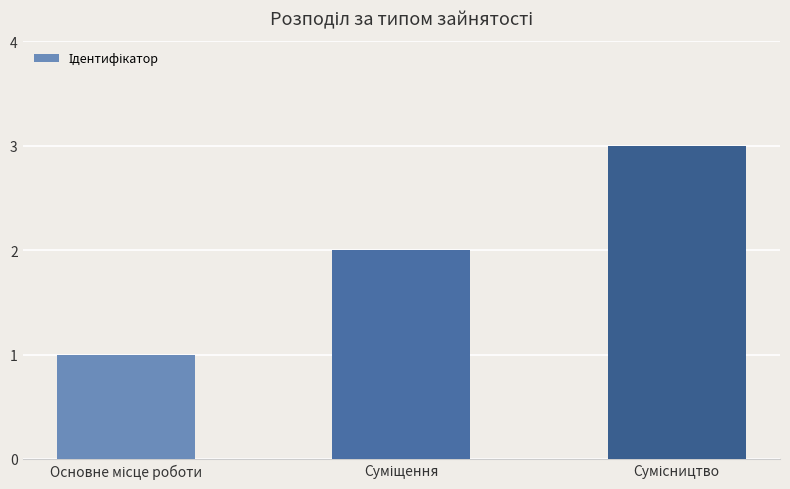

What is the minimum value shown in the chart?

1